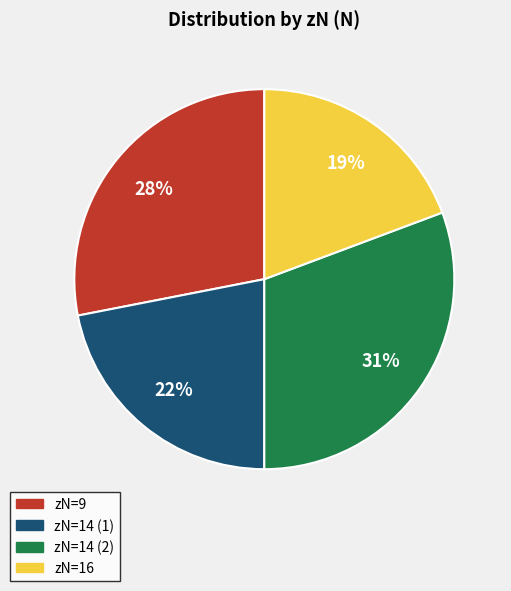

Does any single category account for the majority?

No